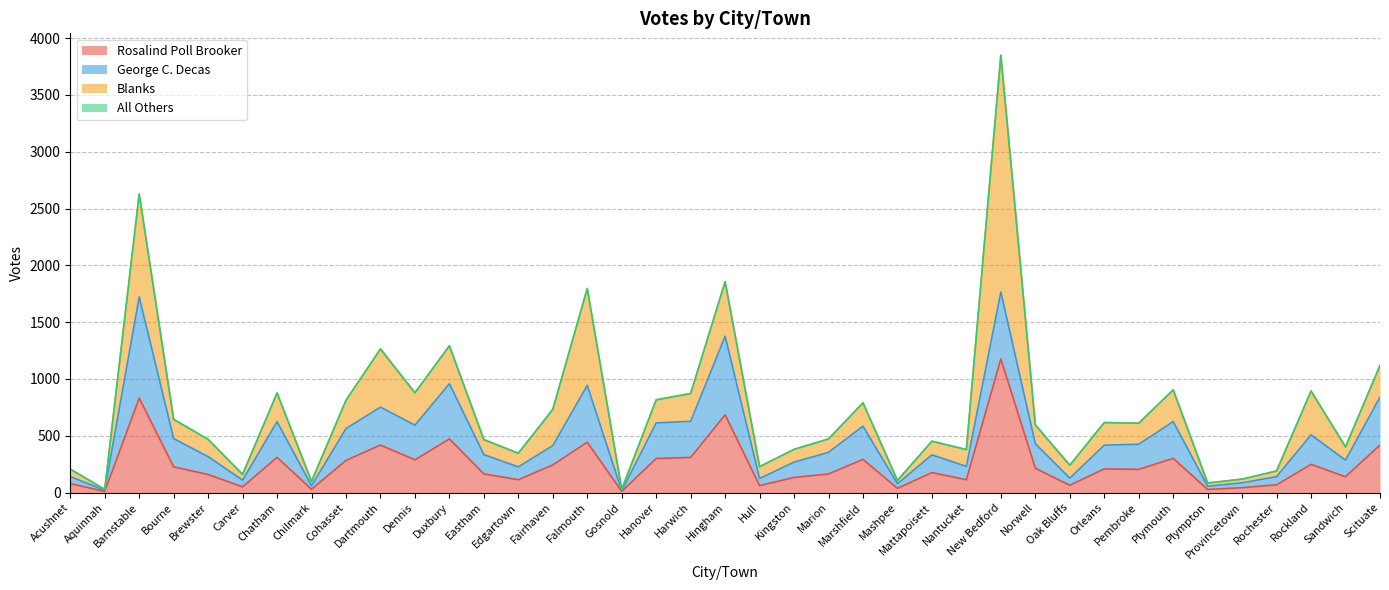

What is the label of the 32nd point from the left?

Pembroke